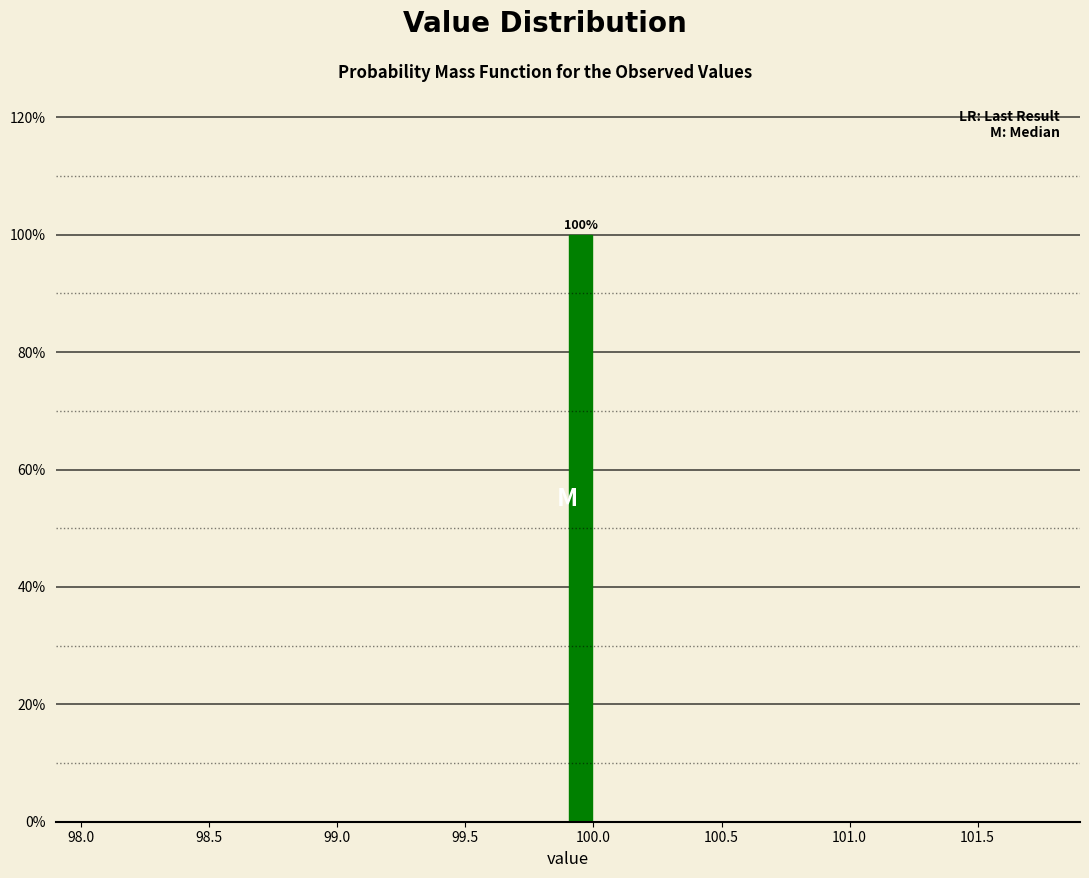

Around what value on the x-axis is the tallest bar? Give the approximate position of its centre, as read against the axis.

99.95